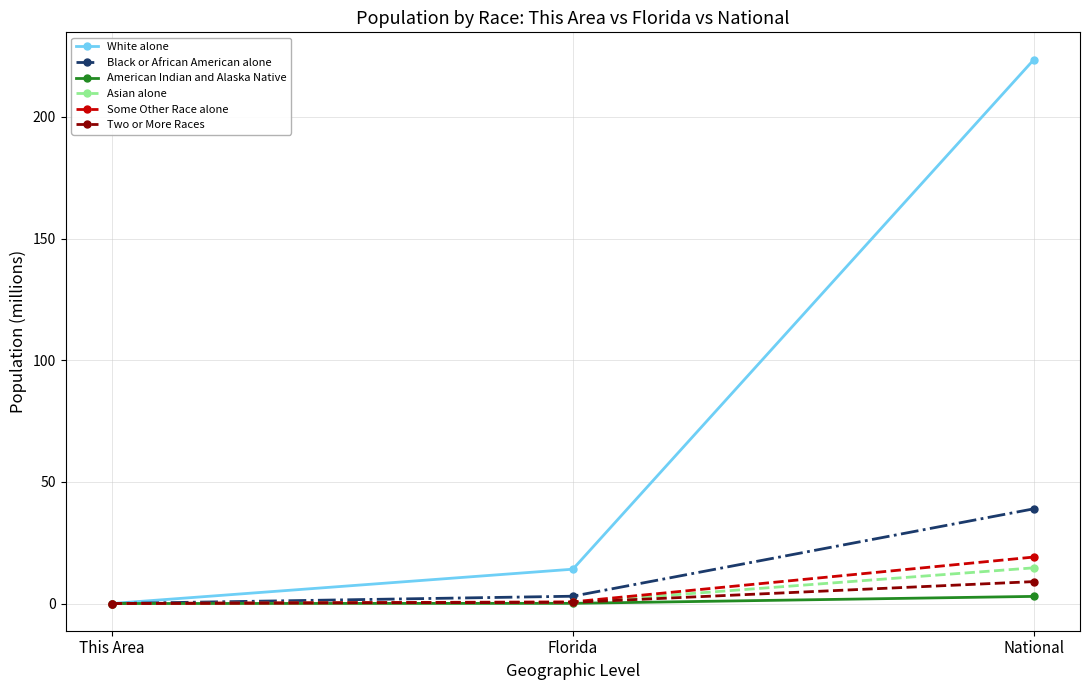

At how many categories does at least one series exceed 211?

1